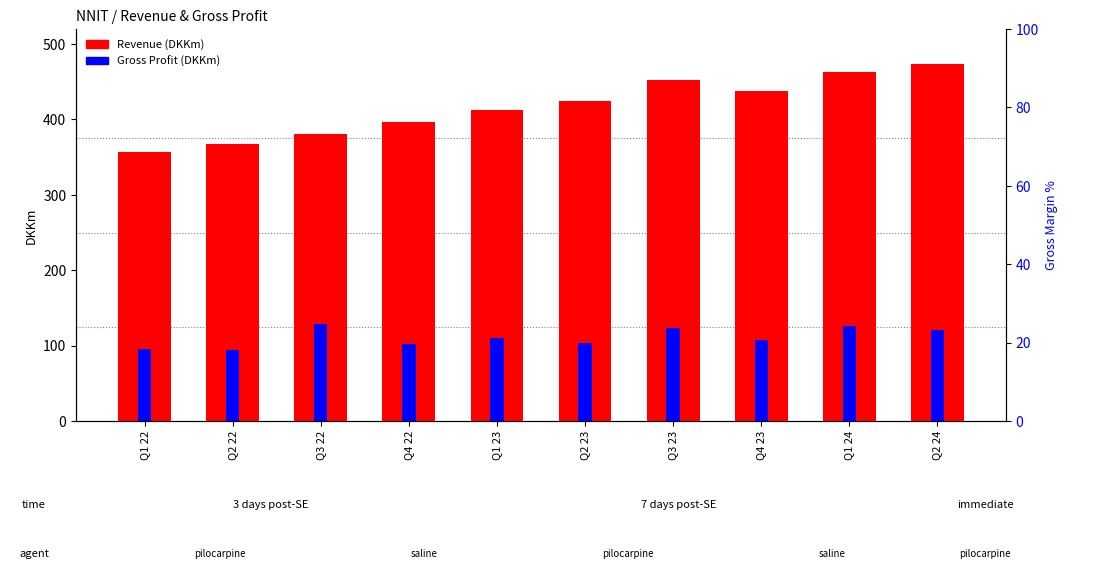

What position from the left is Q2 22?

2